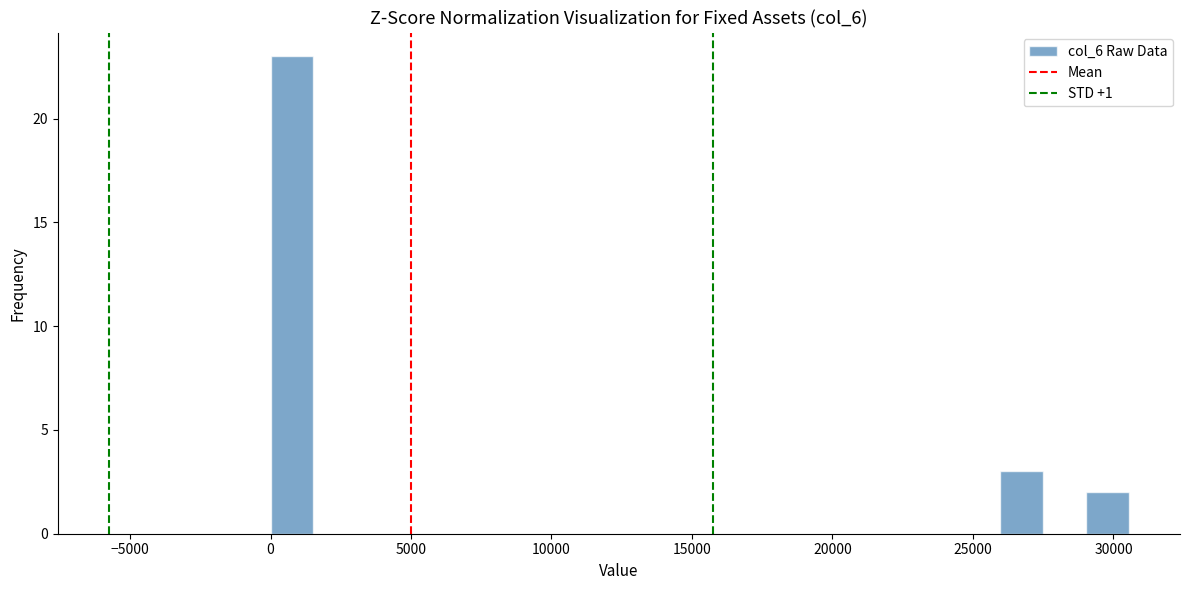

Read against the x-axis, roughly where is the centre of the tallest bar?

1000